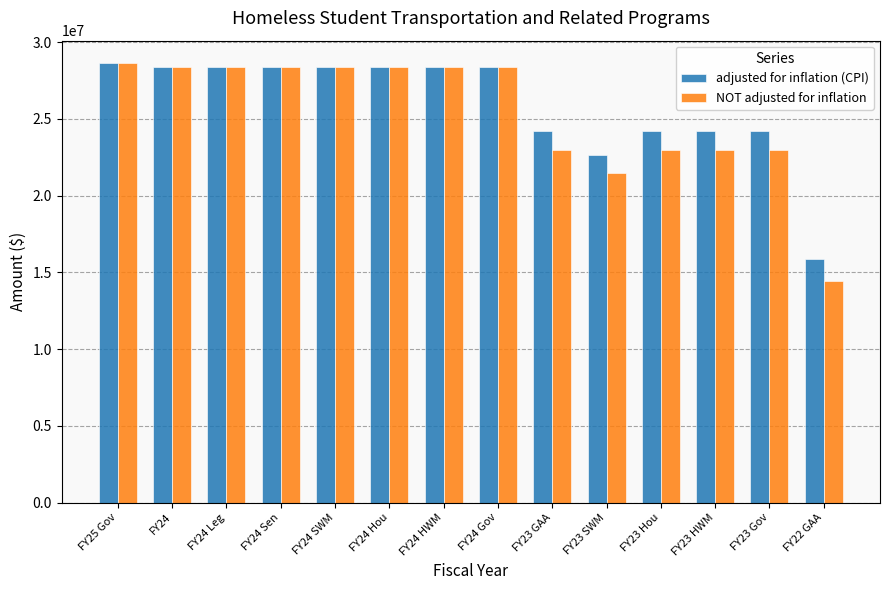

What is the sum of all adjusted for inflation (CPI) values?

362928318